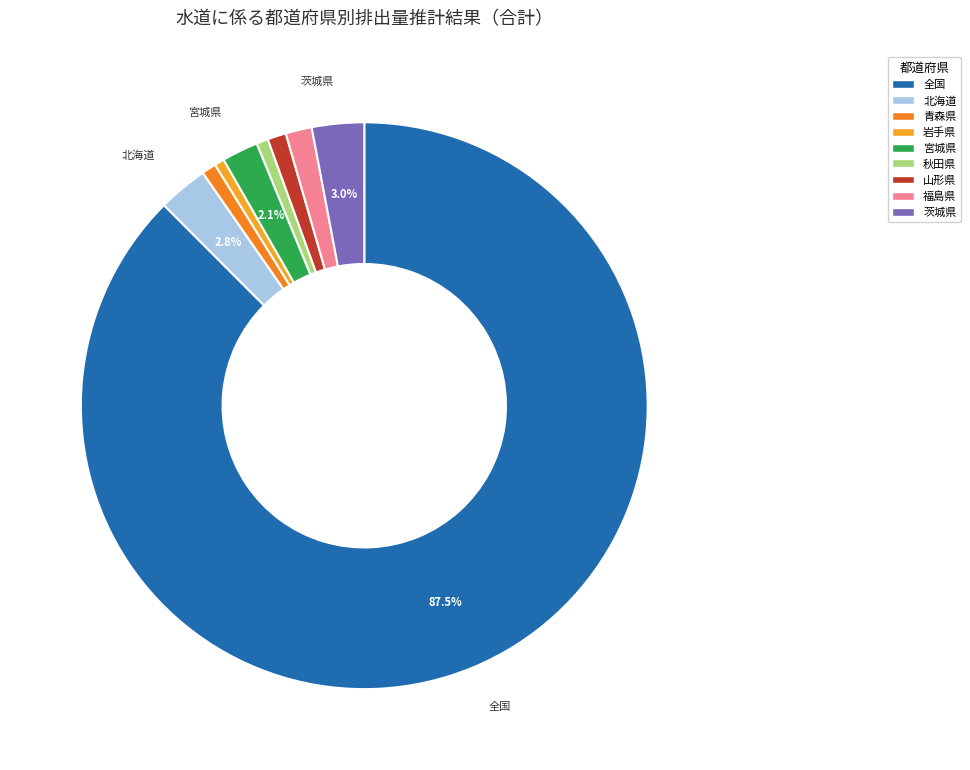

What is the majority slice?

全国